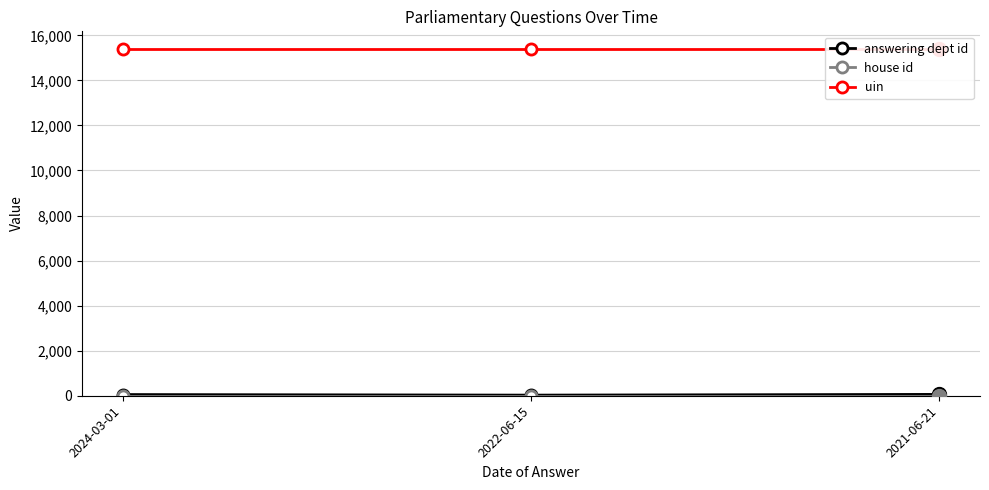

What is the average value of the uin series?

15406